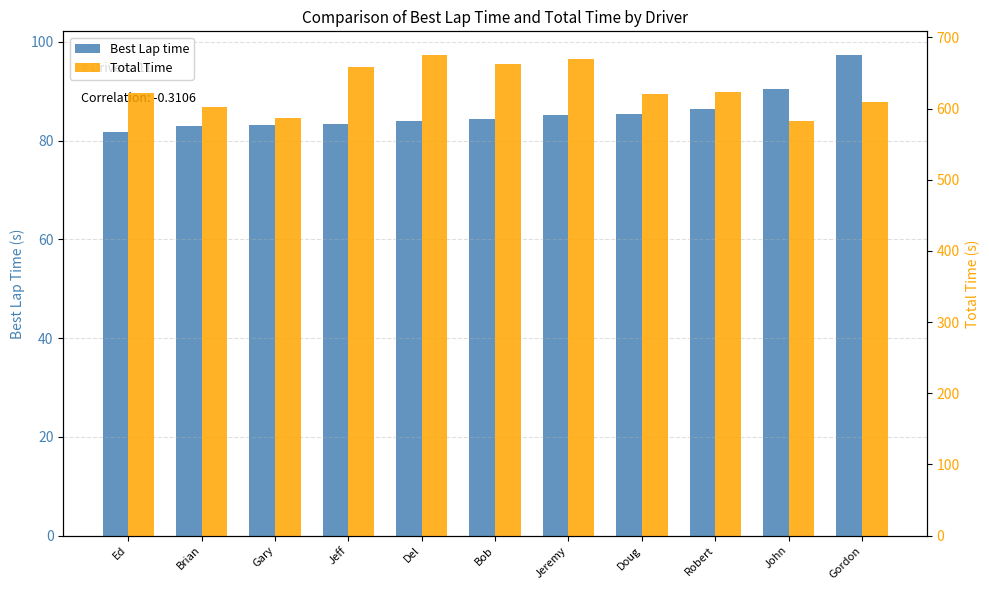

Reading left to right, list all the values displayed in this chart.

Best Lap time: 81.8	82.9	83.2	83.4	84.0	84.5	85.2	85.3	86.3	90.5	97.3
Total Time: 621.7	602.4	586.9	658.2	674.7	662.3	669.4	620.9	623.8	583.0	608.7